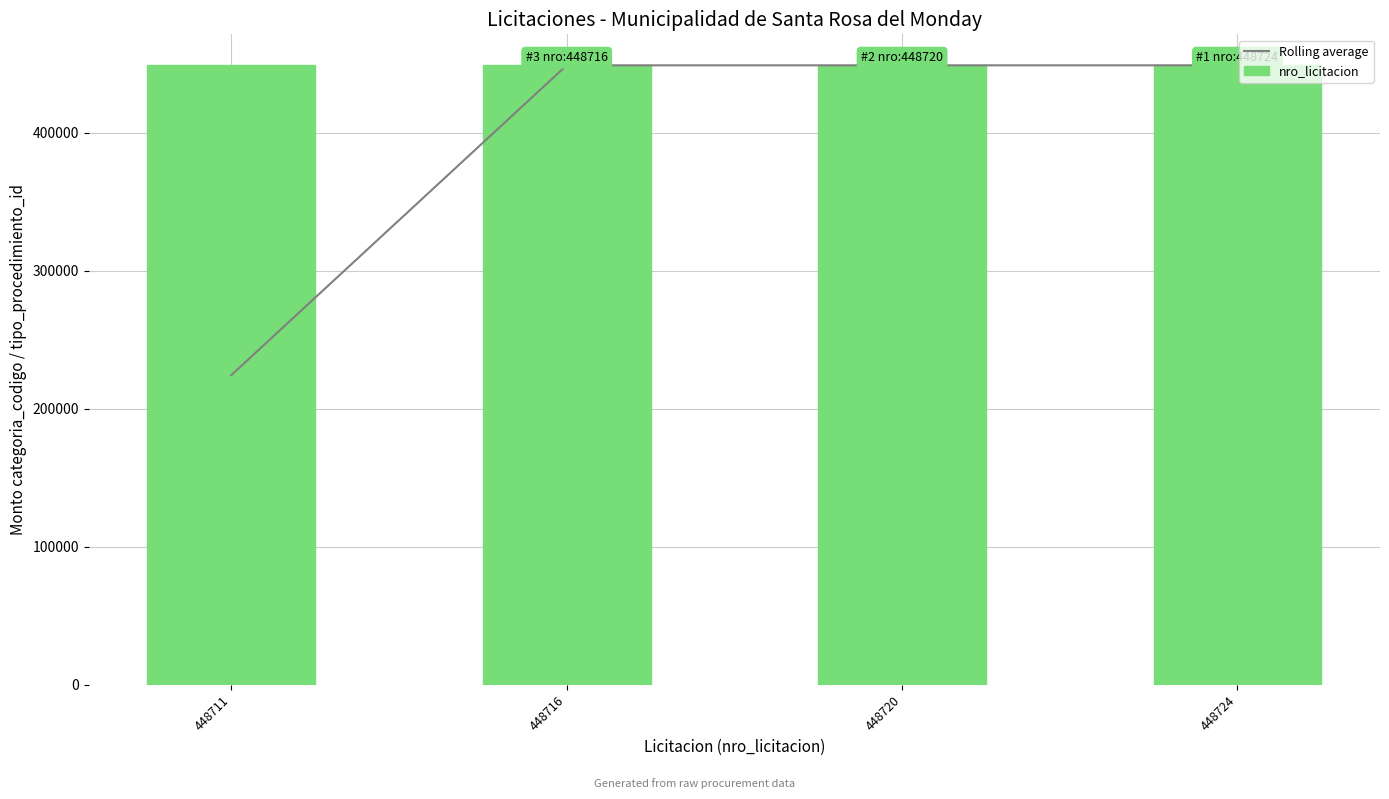

What are all the series names shown in the legend?

Rolling average, nro_licitacion